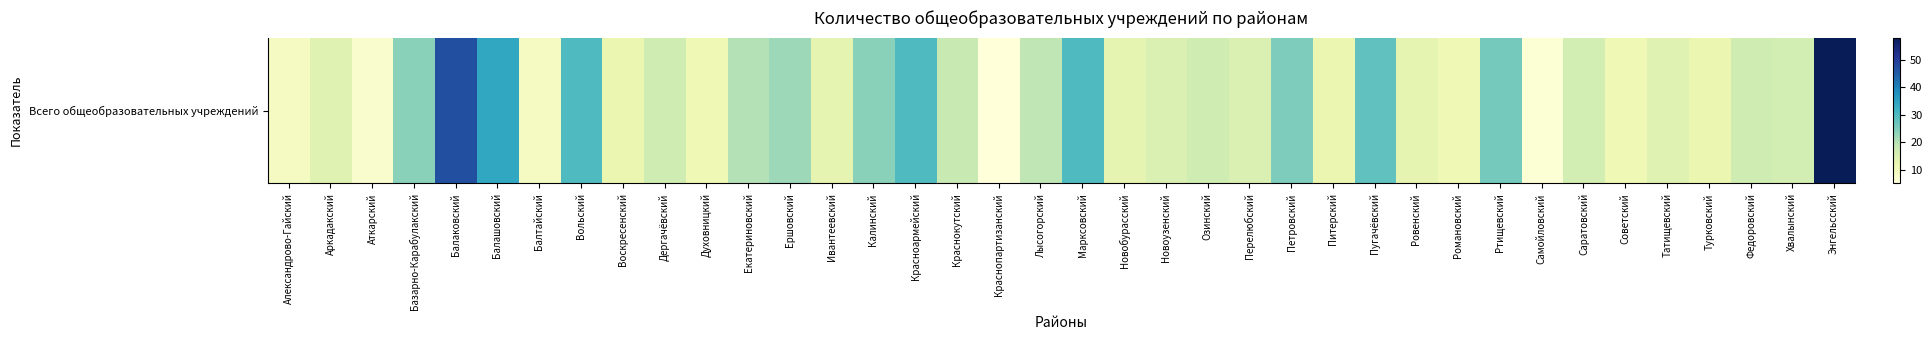

What is the minimum value shown in the chart?

5